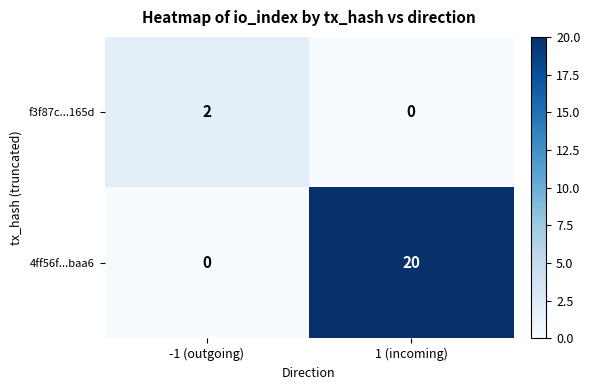

Reading left to right, transcribe all the data shown in this chart.

f3f87c...165d: -1 (outgoing)=2	1 (incoming)=0
4ff56f...baa6: -1 (outgoing)=0	1 (incoming)=20